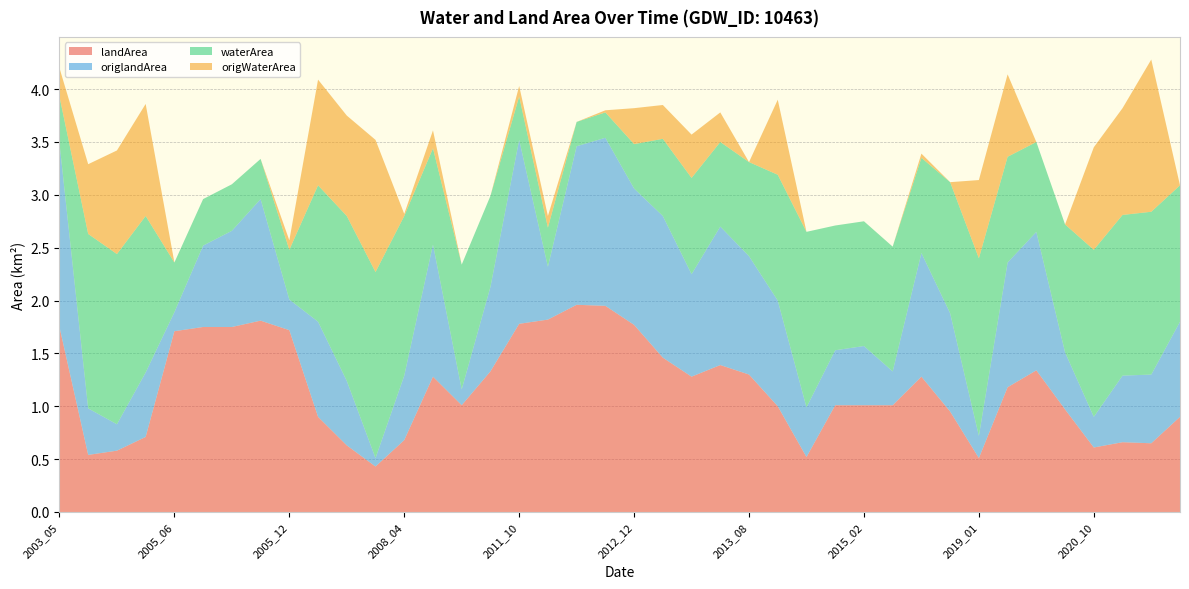

Reading left to right, list all the values displayed in this chart.

landArea: 1.8	0.5	0.6	0.7	1.7	1.8	1.8	1.8	1.7	0.9	0.6	0.4	0.7	1.3	1.0	1.3	1.8	1.8	2.0	1.9	1.8	1.5	1.3	1.4	1.3	1.0	0.5	1.0	1.0	1.0	1.3	0.9	0.5	1.2	1.3	1.0	0.6	0.7	0.7	0.9
origlandArea: 1.7	0.4	0.2	0.6	0.2	0.8	0.9	1.1	0.3	0.9	0.6	0.1	0.6	1.2	0.1	0.8	1.7	0.5	1.5	1.6	1.3	1.3	1.0	1.3	1.1	1.0	0.5	0.5	0.6	0.3	1.2	0.9	0.2	1.2	1.3	0.5	0.3	0.6	0.7	0.9
waterArea: 0.4	1.6	1.6	1.5	0.5	0.4	0.4	0.4	0.5	1.3	1.6	1.8	1.5	0.9	1.2	0.9	0.4	0.4	0.2	0.2	0.4	0.7	0.9	0.8	0.9	1.2	1.7	1.2	1.2	1.2	0.9	1.2	1.7	1.0	0.8	1.2	1.6	1.5	1.5	1.3
origWaterArea: 0.3	0.7	1.0	1.1	0.0	0.0	0.0	0.0	0.1	1.0	0.9	1.2	0.0	0.2	0.0	0.0	0.1	0.1	0.0	0.0	0.3	0.3	0.4	0.3	0.0	0.7	0.0	0.0	0.0	0.0	0.0	0.0	0.7	0.8	0.0	0.0	1.0	1.0	1.4	0.0